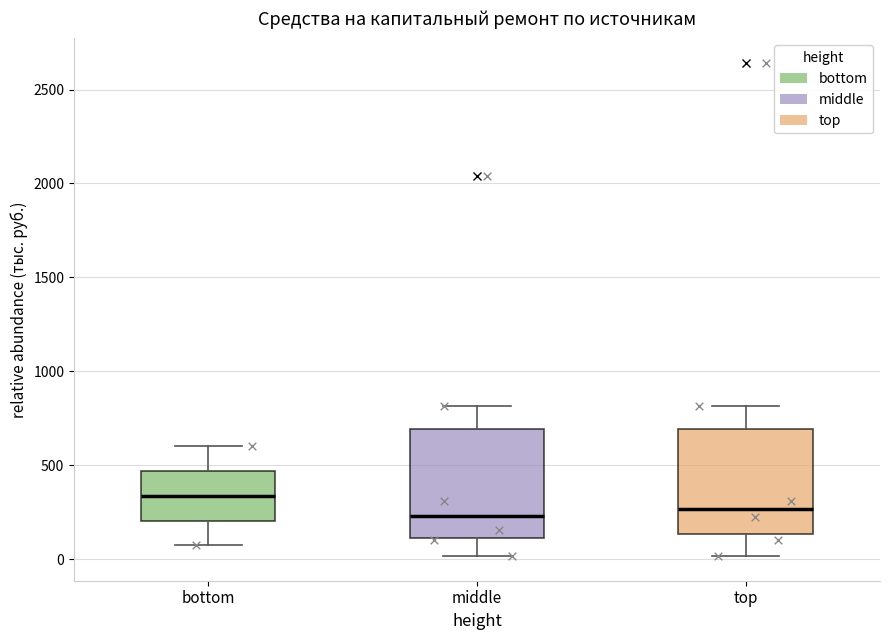

Which box has the highest median line?

bottom